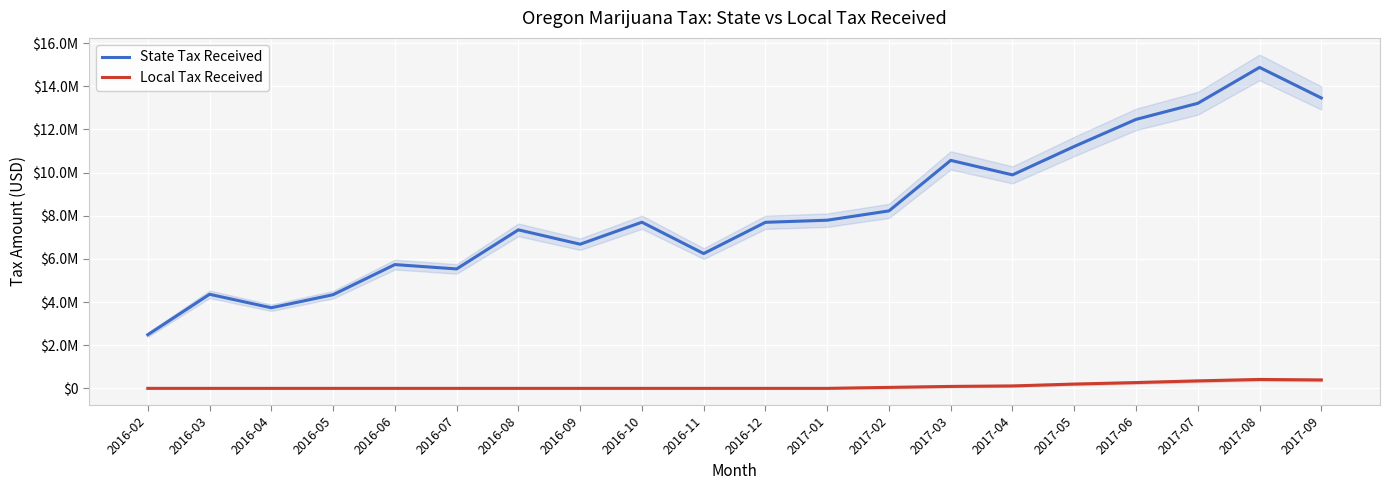

Rank the series by their average value, from lowest to highest.

Local Tax Received, State Tax Received